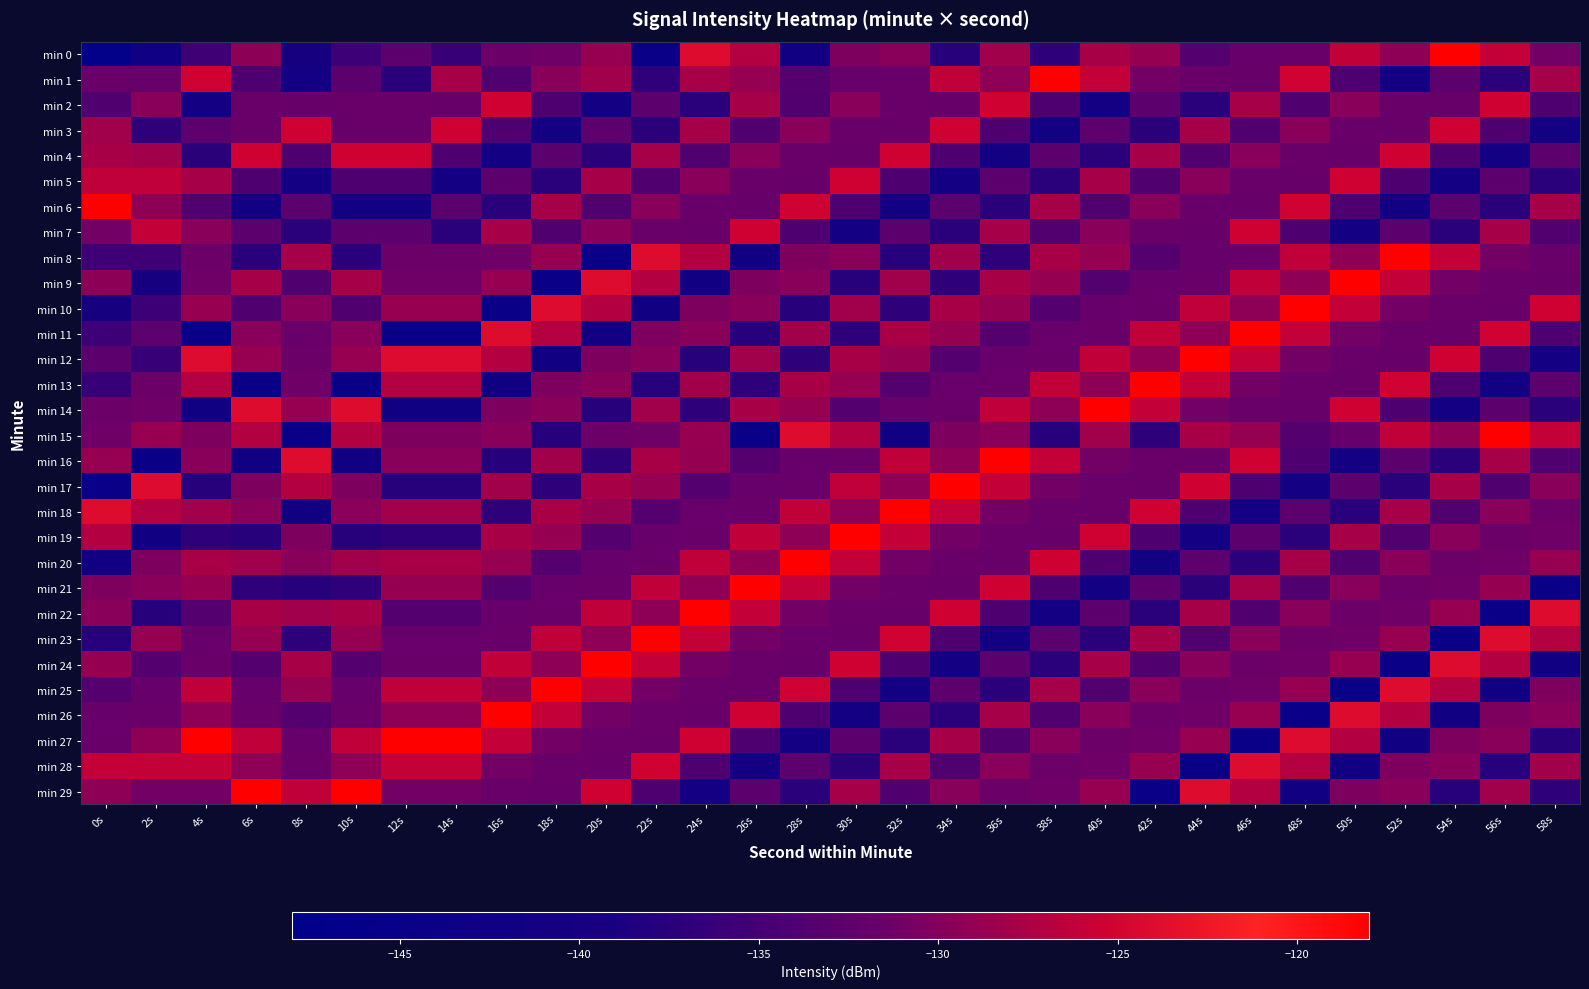

Reading left to right, transcribe all the data shown in this chart.

min 0: 0s=-146.9	2s=-142.4	4s=-135.4	6s=-129.4	8s=-139.7	10s=-135.6	12s=-132.8	14s=-136.2	16s=-131.4	18s=-131.2	20s=-128.7	22s=-144.7	24s=-124.1	26s=-127.1	28s=-141.7	30s=-130.2	32s=-129.6	34s=-137.8	36s=-128.1	38s=-137.0	40s=-127.7	42s=-128.8	44s=-133.5	46s=-131.8	48s=-131.6	50s=-126.2	52s=-129.3	54s=-118.0	56s=-126.0	58s=-131.0
min 1: 0s=-131.6	2s=-131.7	4s=-125.3	6s=-134.2	8s=-141.3	10s=-132.9	12s=-137.4	14s=-127.9	16s=-133.8	18s=-129.7	20s=-128.1	22s=-137.0	24s=-127.7	26s=-128.8	28s=-133.5	30s=-131.8	32s=-131.6	34s=-126.2	36s=-129.3	38s=-118.0	40s=-126.0	42s=-131.0	44s=-131.6	46s=-131.7	48s=-125.3	50s=-134.2	52s=-141.3	54s=-132.9	56s=-137.4	58s=-127.9
min 2: 0s=-133.8	2s=-129.7	4s=-141.3	6s=-131.6	8s=-131.7	10s=-131.6	12s=-131.6	14s=-131.7	16s=-125.3	18s=-134.2	20s=-141.3	22s=-132.9	24s=-137.4	26s=-127.9	28s=-133.8	30s=-129.7	32s=-131.6	34s=-131.7	36s=-125.3	38s=-134.2	40s=-141.3	42s=-132.9	44s=-137.4	46s=-127.9	48s=-133.8	50s=-129.7	52s=-131.6	54s=-131.7	56s=-125.3	58s=-134.2
min 3: 0s=-128.1	2s=-137.0	4s=-132.9	6s=-131.7	8s=-125.3	10s=-131.7	12s=-131.7	14s=-125.3	16s=-134.2	18s=-141.3	20s=-132.9	22s=-137.4	24s=-127.9	26s=-133.8	28s=-129.7	30s=-131.6	32s=-131.7	34s=-125.3	36s=-134.2	38s=-141.3	40s=-132.9	42s=-137.4	44s=-127.9	46s=-133.8	48s=-129.7	50s=-131.6	52s=-131.7	54s=-125.3	56s=-134.2	58s=-141.3
min 4: 0s=-127.7	2s=-128.1	4s=-137.4	6s=-125.3	8s=-134.2	10s=-125.3	12s=-125.3	14s=-134.2	16s=-141.3	18s=-132.9	20s=-137.4	22s=-127.9	24s=-133.8	26s=-129.7	28s=-131.6	30s=-131.7	32s=-125.3	34s=-134.2	36s=-141.3	38s=-132.9	40s=-137.4	42s=-127.9	44s=-133.8	46s=-129.7	48s=-131.6	50s=-131.7	52s=-125.3	54s=-134.2	56s=-141.3	58s=-132.9
min 5: 0s=-126.2	2s=-126.2	4s=-127.9	6s=-134.2	8s=-141.3	10s=-134.2	12s=-134.2	14s=-141.3	16s=-132.9	18s=-137.4	20s=-127.9	22s=-133.8	24s=-129.7	26s=-131.6	28s=-131.7	30s=-125.3	32s=-134.2	34s=-141.3	36s=-132.9	38s=-137.4	40s=-127.9	42s=-133.8	44s=-129.7	46s=-131.6	48s=-131.7	50s=-125.3	52s=-134.2	54s=-141.3	56s=-132.9	58s=-137.4
min 6: 0s=-118.0	2s=-129.3	4s=-133.8	6s=-141.3	8s=-132.9	10s=-141.3	12s=-141.3	14s=-132.9	16s=-137.4	18s=-127.9	20s=-133.8	22s=-129.7	24s=-131.6	26s=-131.7	28s=-125.3	30s=-134.2	32s=-141.3	34s=-132.9	36s=-137.4	38s=-127.9	40s=-133.8	42s=-129.7	44s=-131.6	46s=-131.7	48s=-125.3	50s=-134.2	52s=-141.3	54s=-132.9	56s=-137.4	58s=-127.9
min 7: 0s=-131.0	2s=-126.0	4s=-129.7	6s=-132.9	8s=-137.4	10s=-132.9	12s=-132.9	14s=-137.4	16s=-127.9	18s=-133.8	20s=-129.7	22s=-131.6	24s=-131.7	26s=-125.3	28s=-134.2	30s=-141.3	32s=-132.9	34s=-137.4	36s=-127.9	38s=-133.8	40s=-129.7	42s=-131.6	44s=-131.7	46s=-125.3	48s=-134.2	50s=-141.3	52s=-132.9	54s=-137.4	56s=-127.9	58s=-133.8
min 8: 0s=-135.4	2s=-135.4	4s=-131.4	6s=-137.4	8s=-127.9	10s=-137.4	12s=-131.4	14s=-131.4	16s=-131.2	18s=-128.7	20s=-144.7	22s=-124.1	24s=-127.1	26s=-141.7	28s=-130.2	30s=-129.6	32s=-137.8	34s=-128.1	36s=-137.0	38s=-127.7	40s=-128.8	42s=-133.5	44s=-131.8	46s=-131.6	48s=-126.2	50s=-129.3	52s=-118.0	54s=-126.0	56s=-131.0	58s=-131.6
min 9: 0s=-129.4	2s=-139.7	4s=-131.2	6s=-127.9	8s=-133.8	10s=-127.9	12s=-131.2	14s=-131.2	16s=-128.7	18s=-144.7	20s=-124.1	22s=-127.1	24s=-141.7	26s=-130.2	28s=-129.6	30s=-137.8	32s=-128.1	34s=-137.0	36s=-127.7	38s=-128.8	40s=-133.5	42s=-131.8	44s=-131.6	46s=-126.2	48s=-129.3	50s=-118.0	52s=-126.0	54s=-131.0	56s=-131.6	58s=-131.7
min 10: 0s=-139.7	2s=-135.6	4s=-128.7	6s=-133.8	8s=-129.7	10s=-133.8	12s=-128.7	14s=-128.7	16s=-144.7	18s=-124.1	20s=-127.1	22s=-141.7	24s=-130.2	26s=-129.6	28s=-137.8	30s=-128.1	32s=-137.0	34s=-127.7	36s=-128.8	38s=-133.5	40s=-131.8	42s=-131.6	44s=-126.2	46s=-129.3	48s=-118.0	50s=-126.0	52s=-131.0	54s=-131.6	56s=-131.7	58s=-125.3
min 11: 0s=-135.6	2s=-132.8	4s=-144.7	6s=-129.7	8s=-131.6	10s=-129.7	12s=-144.7	14s=-144.7	16s=-124.1	18s=-127.1	20s=-141.7	22s=-130.2	24s=-129.6	26s=-137.8	28s=-128.1	30s=-137.0	32s=-127.7	34s=-128.8	36s=-133.5	38s=-131.8	40s=-131.6	42s=-126.2	44s=-129.3	46s=-118.0	48s=-126.0	50s=-131.0	52s=-131.6	54s=-131.7	56s=-125.3	58s=-134.2
min 12: 0s=-132.8	2s=-136.2	4s=-124.1	6s=-128.7	8s=-131.4	10s=-128.7	12s=-124.1	14s=-124.1	16s=-127.1	18s=-141.7	20s=-130.2	22s=-129.6	24s=-137.8	26s=-128.1	28s=-137.0	30s=-127.7	32s=-128.8	34s=-133.5	36s=-131.8	38s=-131.6	40s=-126.2	42s=-129.3	44s=-118.0	46s=-126.0	48s=-131.0	50s=-131.6	52s=-131.7	54s=-125.3	56s=-134.2	58s=-141.3
min 13: 0s=-136.2	2s=-131.4	4s=-127.1	6s=-144.7	8s=-131.2	10s=-144.7	12s=-127.1	14s=-127.1	16s=-141.7	18s=-130.2	20s=-129.6	22s=-137.8	24s=-128.1	26s=-137.0	28s=-127.7	30s=-128.8	32s=-133.5	34s=-131.8	36s=-131.6	38s=-126.2	40s=-129.3	42s=-118.0	44s=-126.0	46s=-131.0	48s=-131.6	50s=-131.7	52s=-125.3	54s=-134.2	56s=-141.3	58s=-132.9
min 14: 0s=-131.4	2s=-131.2	4s=-141.7	6s=-124.1	8s=-128.7	10s=-124.1	12s=-141.7	14s=-141.7	16s=-130.2	18s=-129.6	20s=-137.8	22s=-128.1	24s=-137.0	26s=-127.7	28s=-128.8	30s=-133.5	32s=-131.8	34s=-131.6	36s=-126.2	38s=-129.3	40s=-118.0	42s=-126.0	44s=-131.0	46s=-131.6	48s=-131.7	50s=-125.3	52s=-134.2	54s=-141.3	56s=-132.9	58s=-137.4
min 15: 0s=-131.2	2s=-128.7	4s=-130.2	6s=-127.1	8s=-144.7	10s=-127.1	12s=-130.2	14s=-130.2	16s=-129.6	18s=-137.8	20s=-131.4	22s=-131.2	24s=-128.7	26s=-144.7	28s=-124.1	30s=-127.1	32s=-141.7	34s=-130.2	36s=-129.6	38s=-137.8	40s=-128.1	42s=-137.0	44s=-127.7	46s=-128.8	48s=-133.5	50s=-131.8	52s=-126.2	54s=-129.3	56s=-118.0	58s=-126.0
min 16: 0s=-128.7	2s=-144.7	4s=-129.6	6s=-141.7	8s=-124.1	10s=-141.7	12s=-129.6	14s=-129.6	16s=-137.8	18s=-128.1	20s=-137.0	22s=-127.7	24s=-128.8	26s=-133.5	28s=-131.8	30s=-131.6	32s=-126.2	34s=-129.3	36s=-118.0	38s=-126.0	40s=-131.0	42s=-131.6	44s=-131.7	46s=-125.3	48s=-134.2	50s=-141.3	52s=-132.9	54s=-137.4	56s=-127.9	58s=-133.8
min 17: 0s=-144.7	2s=-124.1	4s=-137.8	6s=-130.2	8s=-127.1	10s=-130.2	12s=-137.8	14s=-137.8	16s=-128.1	18s=-137.0	20s=-127.7	22s=-128.8	24s=-133.5	26s=-131.8	28s=-131.6	30s=-126.2	32s=-129.3	34s=-118.0	36s=-126.0	38s=-131.0	40s=-131.6	42s=-131.7	44s=-125.3	46s=-134.2	48s=-141.3	50s=-132.9	52s=-137.4	54s=-127.9	56s=-133.8	58s=-129.7
min 18: 0s=-124.1	2s=-127.1	4s=-128.1	6s=-129.6	8s=-141.7	10s=-129.6	12s=-128.1	14s=-128.1	16s=-137.0	18s=-127.7	20s=-128.8	22s=-133.5	24s=-131.8	26s=-131.6	28s=-126.2	30s=-129.3	32s=-118.0	34s=-126.0	36s=-131.0	38s=-131.6	40s=-131.7	42s=-125.3	44s=-134.2	46s=-141.3	48s=-132.9	50s=-137.4	52s=-127.9	54s=-133.8	56s=-129.7	58s=-131.4
min 19: 0s=-127.1	2s=-141.7	4s=-137.0	6s=-137.8	8s=-130.2	10s=-137.8	12s=-137.0	14s=-137.0	16s=-127.7	18s=-128.8	20s=-133.5	22s=-131.8	24s=-131.6	26s=-126.2	28s=-129.3	30s=-118.0	32s=-126.0	34s=-131.0	36s=-131.6	38s=-131.7	40s=-125.3	42s=-134.2	44s=-141.3	46s=-132.9	48s=-137.4	50s=-127.9	52s=-133.8	54s=-129.7	56s=-131.4	58s=-131.2
min 20: 0s=-141.7	2s=-130.2	4s=-127.7	6s=-128.1	8s=-129.6	10s=-128.1	12s=-127.7	14s=-127.7	16s=-128.8	18s=-133.5	20s=-131.8	22s=-131.6	24s=-126.2	26s=-129.3	28s=-118.0	30s=-126.0	32s=-131.0	34s=-131.6	36s=-131.7	38s=-125.3	40s=-134.2	42s=-141.3	44s=-132.9	46s=-137.4	48s=-127.9	50s=-133.8	52s=-129.7	54s=-131.4	56s=-131.2	58s=-128.7
min 21: 0s=-130.2	2s=-129.6	4s=-128.8	6s=-137.0	8s=-137.8	10s=-137.0	12s=-128.8	14s=-128.8	16s=-133.5	18s=-131.8	20s=-131.6	22s=-126.2	24s=-129.3	26s=-118.0	28s=-126.0	30s=-131.0	32s=-131.6	34s=-131.7	36s=-125.3	38s=-134.2	40s=-141.3	42s=-132.9	44s=-137.4	46s=-127.9	48s=-133.8	50s=-129.7	52s=-131.4	54s=-131.2	56s=-128.7	58s=-144.7
min 22: 0s=-129.6	2s=-137.8	4s=-133.5	6s=-127.7	8s=-128.1	10s=-127.7	12s=-133.5	14s=-133.5	16s=-131.8	18s=-131.6	20s=-126.2	22s=-129.3	24s=-118.0	26s=-126.0	28s=-131.0	30s=-131.6	32s=-131.7	34s=-125.3	36s=-134.2	38s=-141.3	40s=-132.9	42s=-137.4	44s=-127.9	46s=-133.8	48s=-129.7	50s=-131.4	52s=-131.2	54s=-128.7	56s=-144.7	58s=-124.1
min 23: 0s=-137.8	2s=-128.8	4s=-131.8	6s=-128.8	8s=-137.0	10s=-128.8	12s=-131.8	14s=-131.8	16s=-131.6	18s=-126.2	20s=-129.3	22s=-118.0	24s=-126.0	26s=-131.0	28s=-131.6	30s=-131.7	32s=-125.3	34s=-134.2	36s=-141.3	38s=-132.9	40s=-137.4	42s=-127.9	44s=-133.8	46s=-129.7	48s=-131.4	50s=-131.2	52s=-128.7	54s=-144.7	56s=-124.1	58s=-127.1
min 24: 0s=-128.8	2s=-133.5	4s=-131.6	6s=-133.5	8s=-127.7	10s=-133.5	12s=-131.6	14s=-131.6	16s=-126.2	18s=-129.3	20s=-118.0	22s=-126.0	24s=-131.0	26s=-131.6	28s=-131.7	30s=-125.3	32s=-134.2	34s=-141.3	36s=-132.9	38s=-137.4	40s=-127.9	42s=-133.8	44s=-129.7	46s=-131.4	48s=-131.2	50s=-128.7	52s=-144.7	54s=-124.1	56s=-127.1	58s=-141.7
min 25: 0s=-133.5	2s=-131.8	4s=-126.2	6s=-131.8	8s=-128.8	10s=-131.8	12s=-126.2	14s=-126.2	16s=-129.3	18s=-118.0	20s=-126.0	22s=-131.0	24s=-131.6	26s=-131.7	28s=-125.3	30s=-134.2	32s=-141.3	34s=-132.9	36s=-137.4	38s=-127.9	40s=-133.8	42s=-129.7	44s=-131.4	46s=-131.2	48s=-128.7	50s=-144.7	52s=-124.1	54s=-127.1	56s=-141.7	58s=-130.2
min 26: 0s=-131.8	2s=-131.6	4s=-129.3	6s=-131.6	8s=-133.5	10s=-131.6	12s=-129.3	14s=-129.3	16s=-118.0	18s=-126.0	20s=-131.0	22s=-131.6	24s=-131.7	26s=-125.3	28s=-134.2	30s=-141.3	32s=-132.9	34s=-137.4	36s=-127.9	38s=-133.8	40s=-129.7	42s=-131.4	44s=-131.2	46s=-128.7	48s=-144.7	50s=-124.1	52s=-127.1	54s=-141.7	56s=-130.2	58s=-129.6
min 27: 0s=-131.6	2s=-129.3	4s=-118.0	6s=-126.2	8s=-131.8	10s=-126.2	12s=-118.0	14s=-118.0	16s=-126.0	18s=-131.0	20s=-131.6	22s=-131.7	24s=-125.3	26s=-134.2	28s=-141.3	30s=-132.9	32s=-137.4	34s=-127.9	36s=-133.8	38s=-129.7	40s=-131.4	42s=-131.2	44s=-128.7	46s=-144.7	48s=-124.1	50s=-127.1	52s=-141.7	54s=-130.2	56s=-129.6	58s=-137.8
min 28: 0s=-126.0	2s=-126.0	4s=-126.0	6s=-129.3	8s=-131.6	10s=-129.3	12s=-126.0	14s=-126.0	16s=-131.0	18s=-131.6	20s=-131.7	22s=-125.3	24s=-134.2	26s=-141.3	28s=-132.9	30s=-137.4	32s=-127.9	34s=-133.8	36s=-129.7	38s=-131.4	40s=-131.2	42s=-128.7	44s=-144.7	46s=-124.1	48s=-127.1	50s=-141.7	52s=-130.2	54s=-129.6	56s=-137.8	58s=-128.1
min 29: 0s=-129.3	2s=-131.0	4s=-131.0	6s=-118.0	8s=-126.2	10s=-118.0	12s=-131.0	14s=-131.0	16s=-131.6	18s=-131.7	20s=-125.3	22s=-134.2	24s=-141.3	26s=-132.9	28s=-137.4	30s=-127.9	32s=-133.8	34s=-129.7	36s=-131.4	38s=-131.2	40s=-128.7	42s=-144.7	44s=-124.1	46s=-127.1	48s=-141.7	50s=-130.2	52s=-129.6	54s=-137.8	56s=-128.1	58s=-137.0